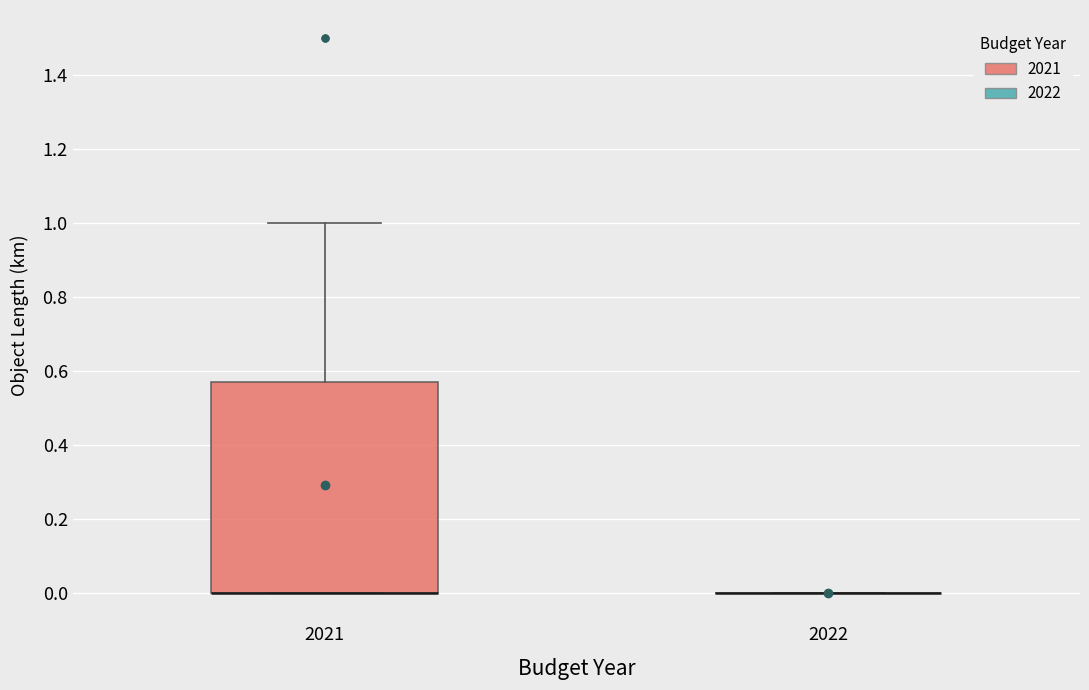

Reading left to right, transcribe this box plot: for each box, give where its median line is, the range the box spans, and where its two whiskers end, as read against the y-axis. The values are not printed on the chart, so give them approximately, as read against the axis.

2021: median 0.00 (drawn on the box's lower edge), box 0.00 to 0.58, whiskers 0.00 to 1.00
2022: box collapsed to a line at 0.00, whiskers 0.00 to 0.00